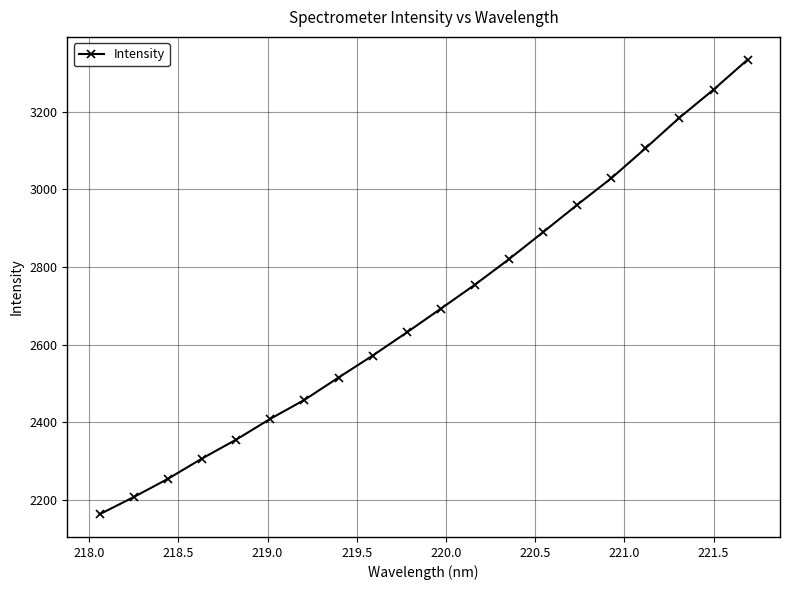

Does the chart display data point markers on the line(s)?

Yes